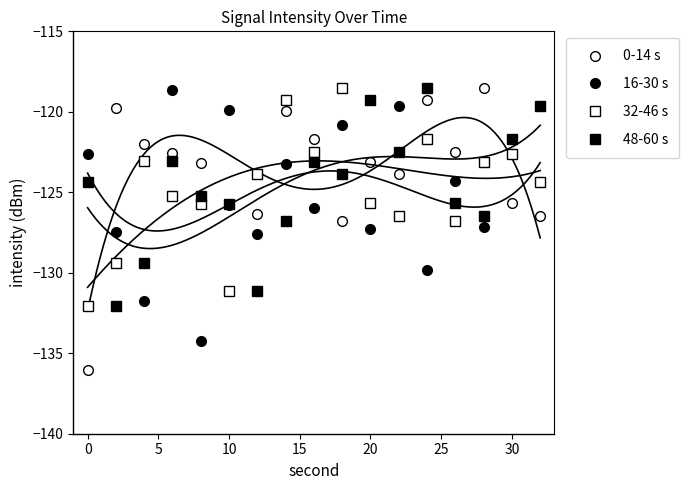

True or false: 48-60 s has more than 2 points higher than both neighbors.

True